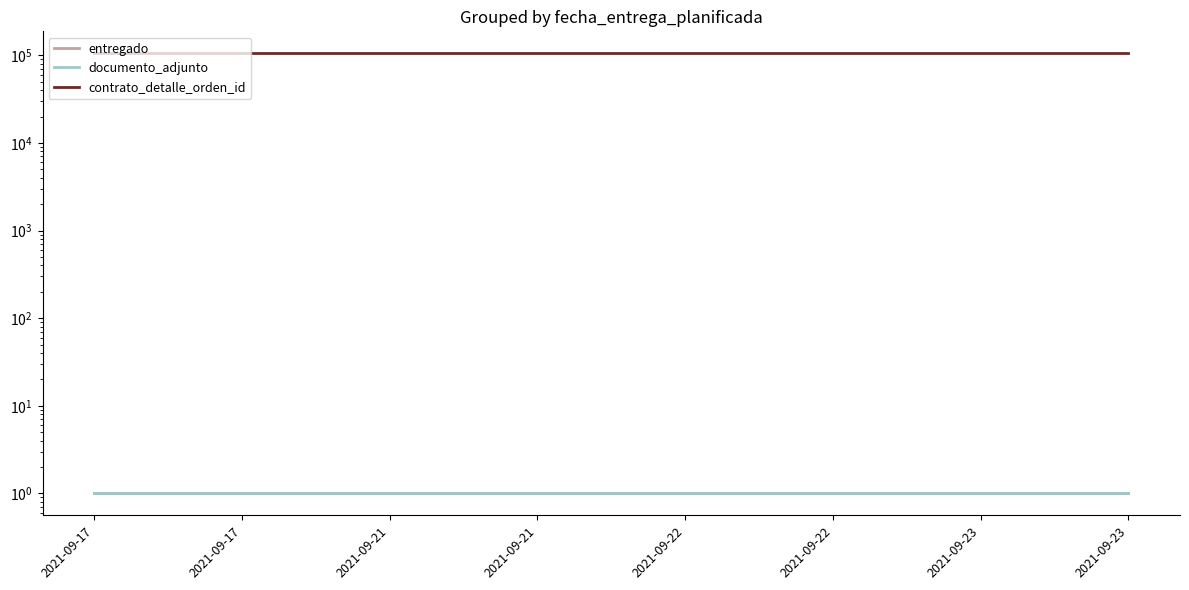

At how many categories does at least one series exceed 57725?

8